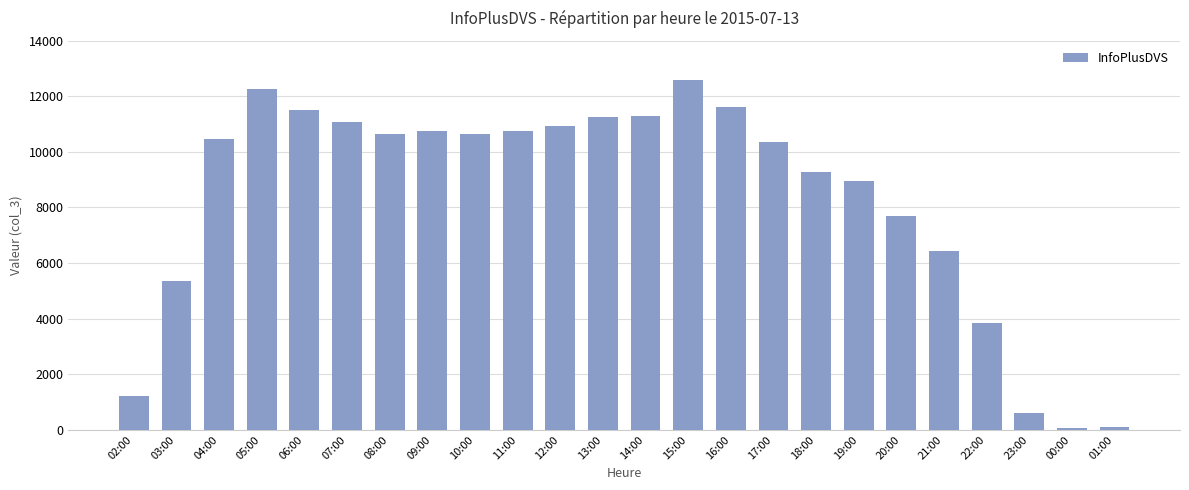

Approximately how many times larger is the value at 21:00 compared to 08:00?

0.6